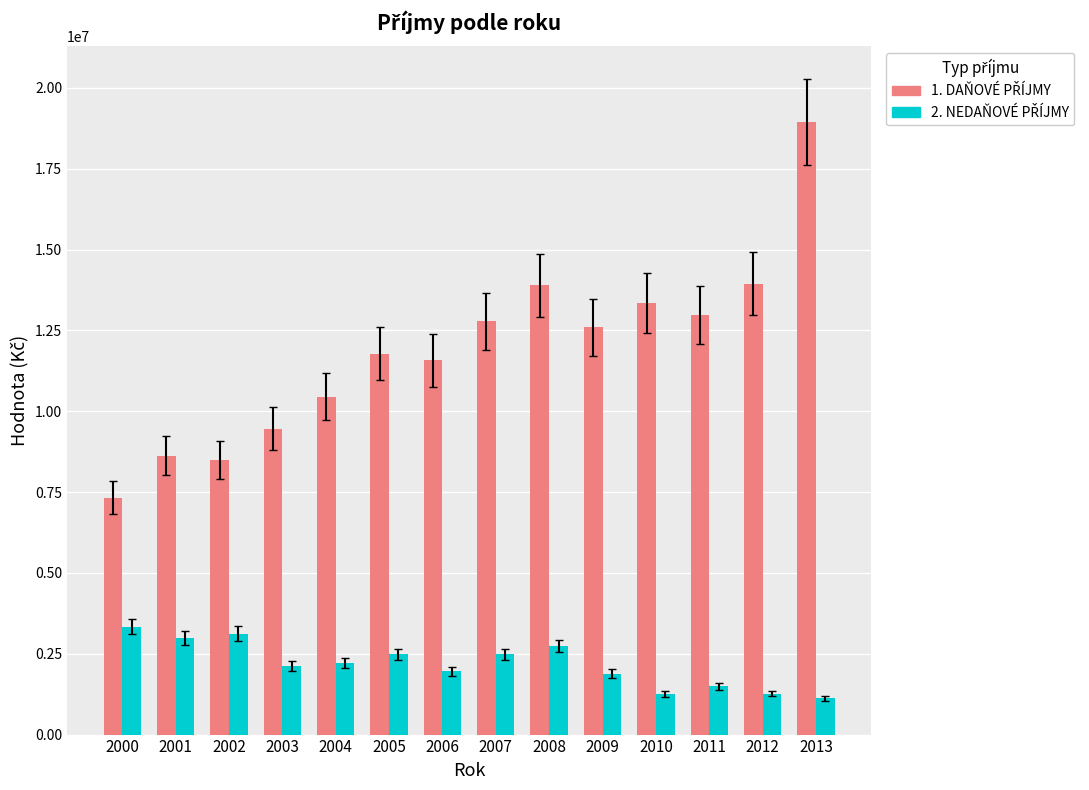

What is the total value across all series at 2011?

14465330